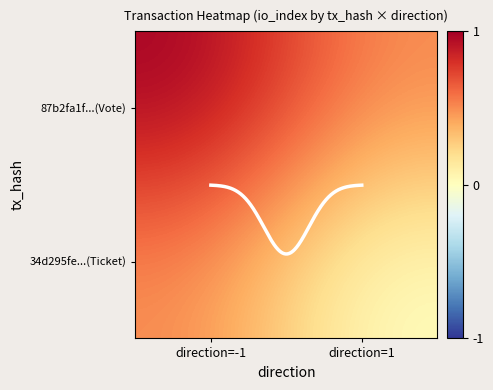

True or false: 87b2fa1f...(Vote) has a value of 0.2 at direction=1.

False